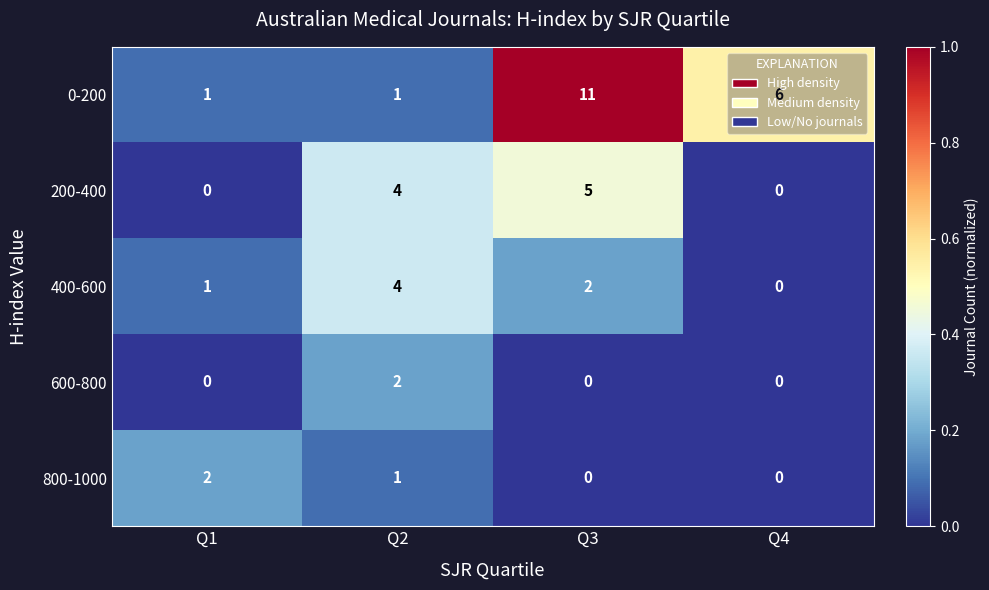

How many 600-800 values are between 0 and 2?

4